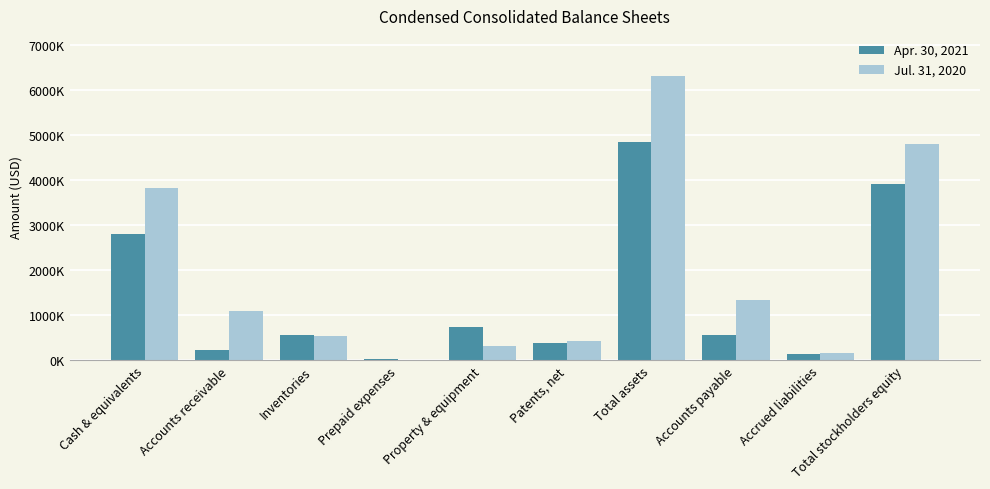

What are all the series names shown in the legend?

Apr. 30, 2021, Jul. 31, 2020